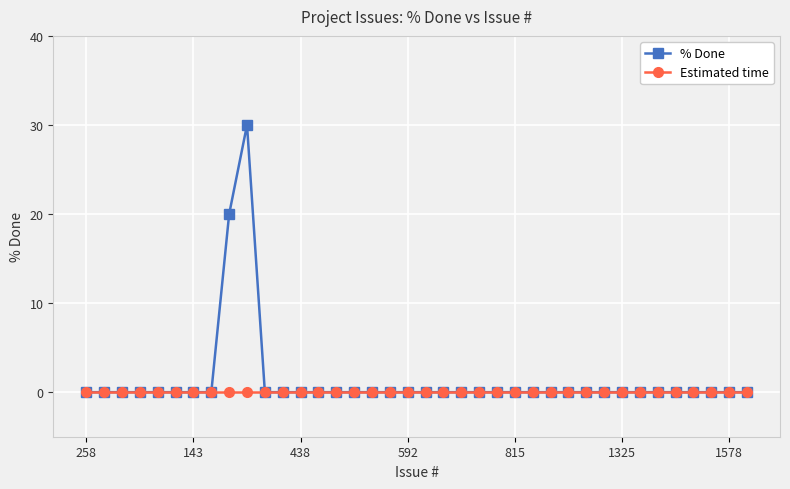

True or false: % Done has more than 0 interior local peaks.

True